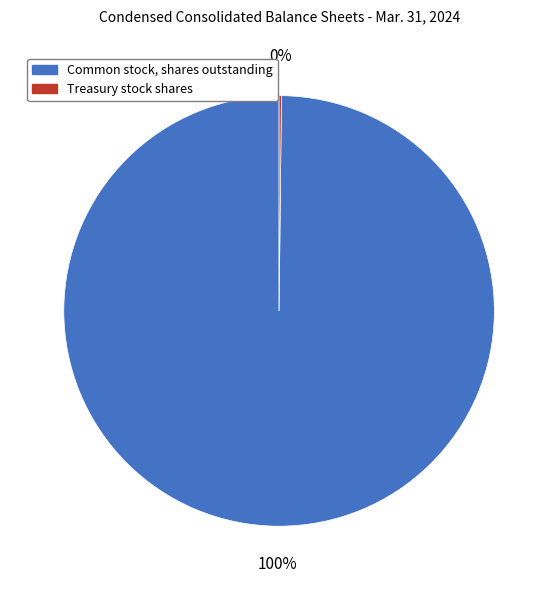

To the nearest percent, what is the average slice percentage?

50%